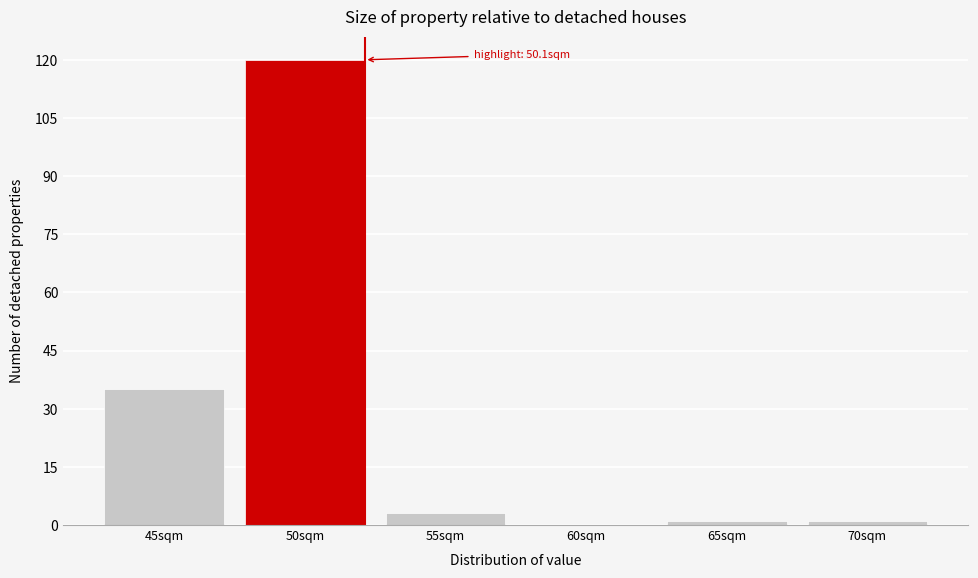

Reading left to right, extract all data points from this chart.

45sqm=35	50sqm=120	55sqm=3	60sqm=0	65sqm=1	70sqm=1